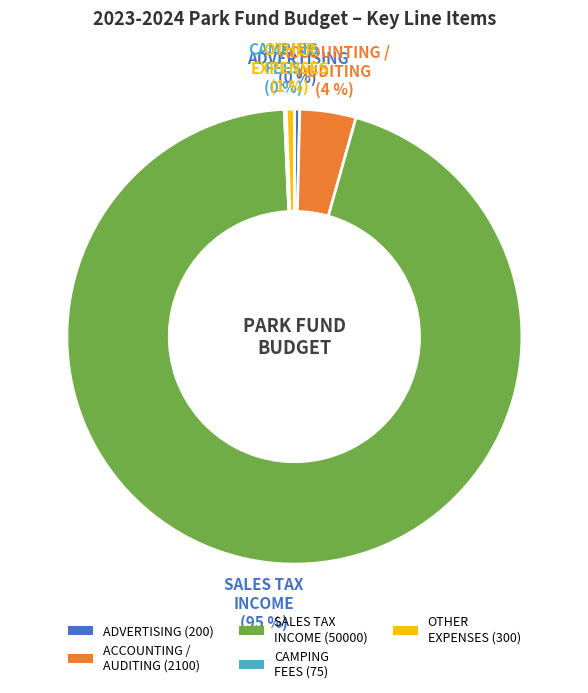

What percentage is the ACCOUNTING / AUDITING (2100) slice, to the nearest percent?

4%